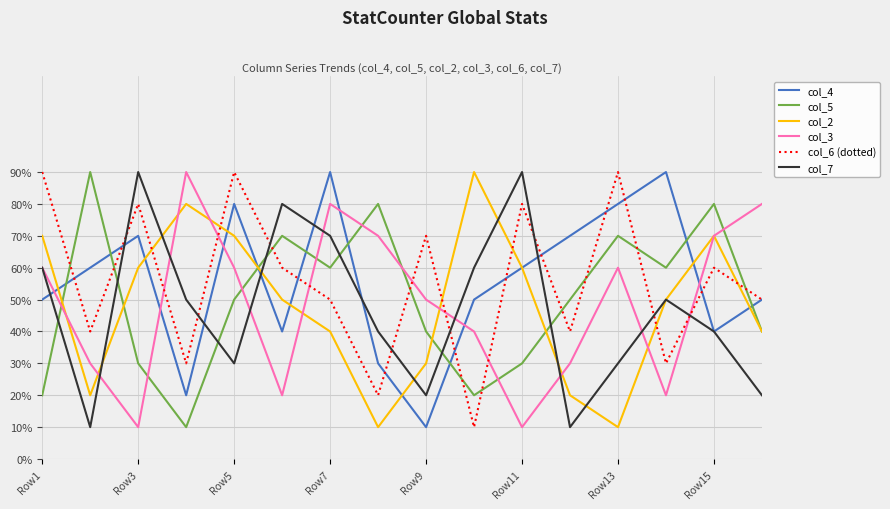

Does the chart have visible grid lines?

Yes